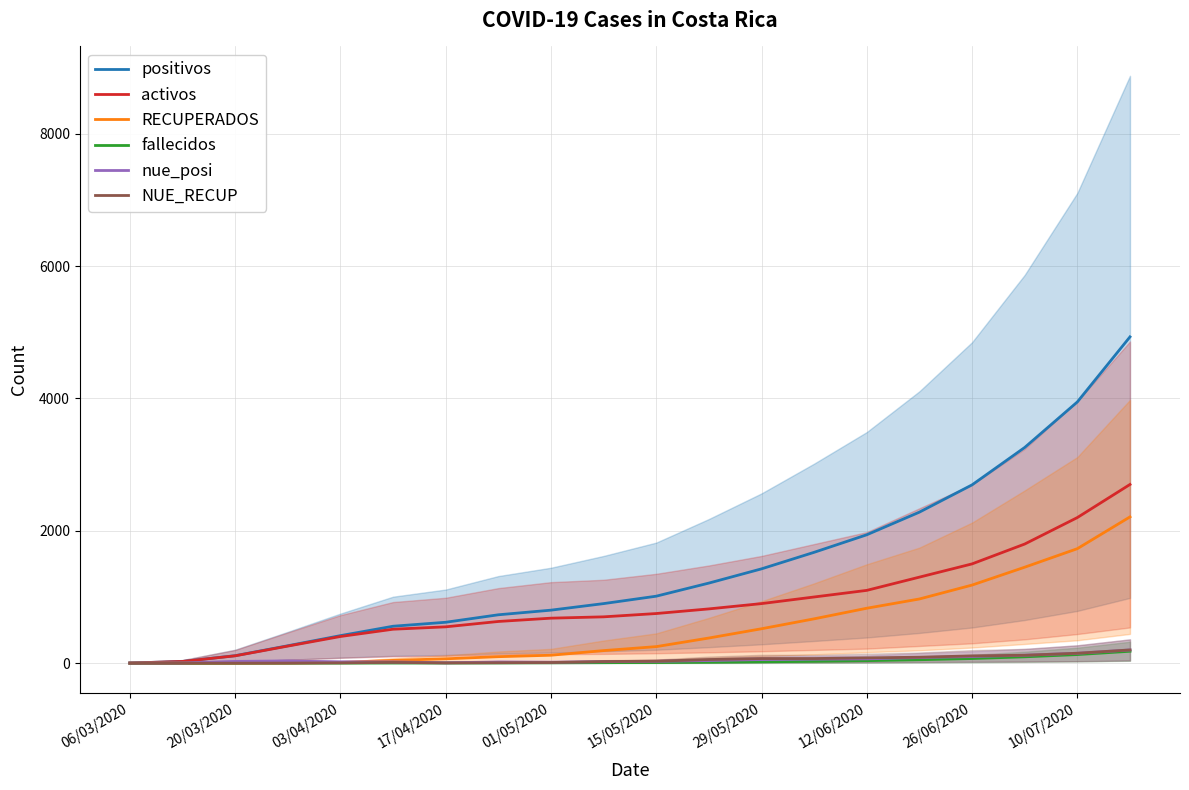

The positivos series shows 416 at 03/04/2020. True or false?

True